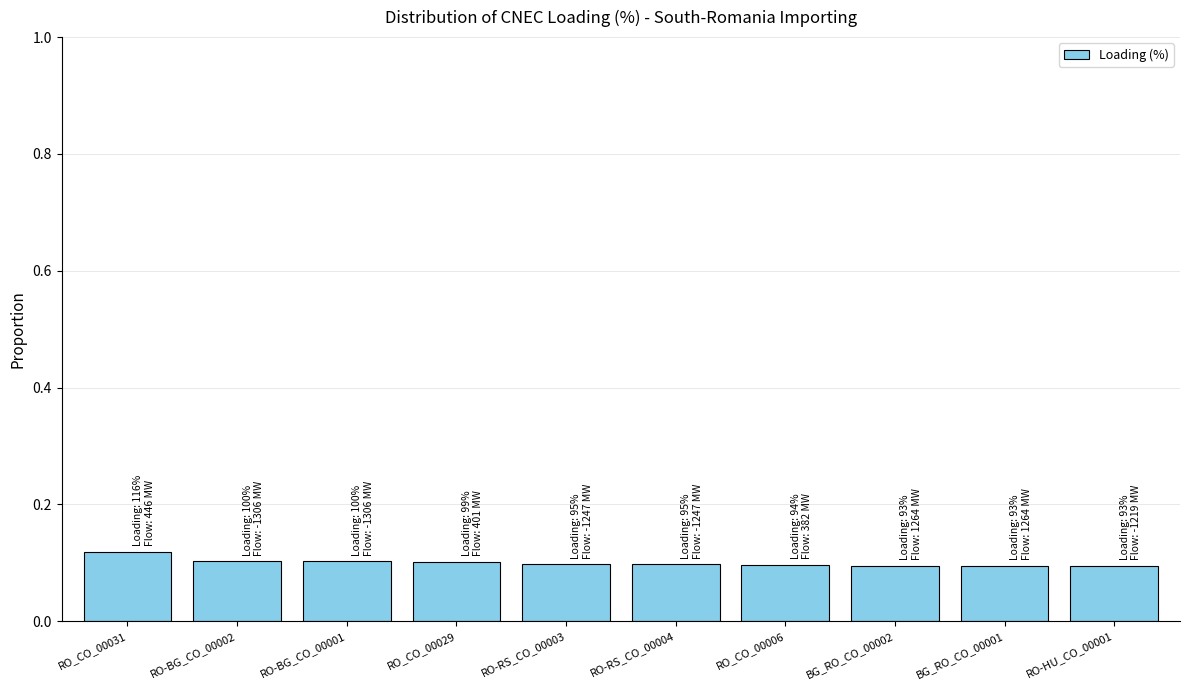

What is the label of the 4th bar from the right?

RO_CO_00006